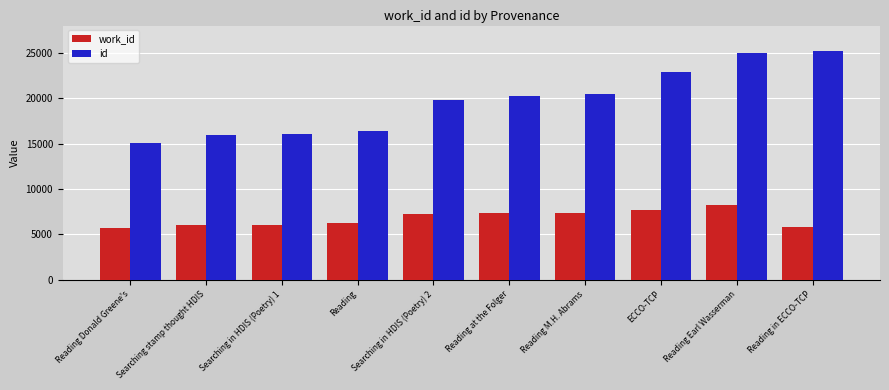

What is the value of the work_id bar at the 3rd from the left?

6083